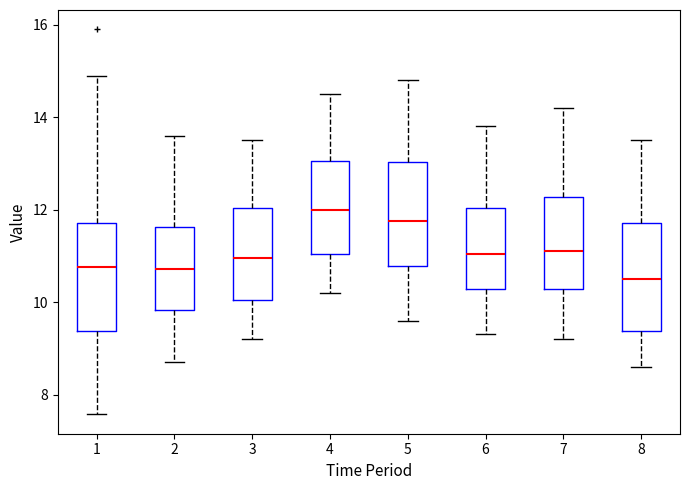

Reading left to right, read every box against the y-axis: the position of its median line, the range the box covers, and the ends of its whiskers. The values are not printed on the chart, so give them approximately, as read against the axis.

1: median 10.8, box 9.4 to 11.8, whiskers 7.6 to 15.0
2: median 10.8, box 9.8 to 11.6, whiskers 8.8 to 13.6
3: median 11.0, box 10.0 to 12.0, whiskers 9.2 to 13.6
4: median 12.0, box 11.0 to 13.0, whiskers 10.2 to 14.6
5: median 11.8, box 10.8 to 13.0, whiskers 9.6 to 14.8
6: median 11.0, box 10.2 to 12.0, whiskers 9.4 to 13.8
7: median 11.2, box 10.2 to 12.2, whiskers 9.2 to 14.2
8: median 10.6, box 9.4 to 11.8, whiskers 8.6 to 13.6